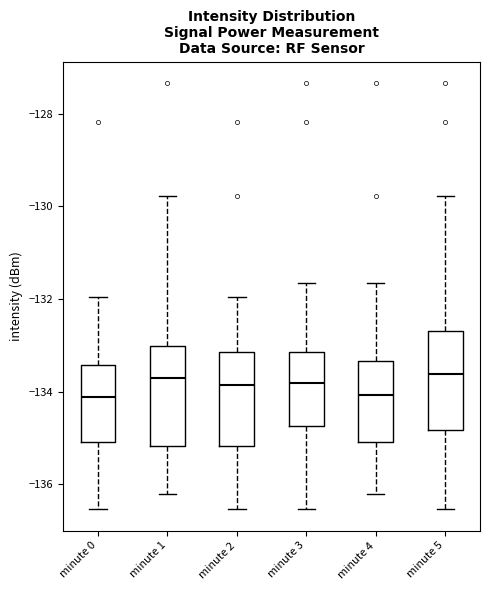

Reading left to right, read every box against the y-axis: the position of its median line, the range the box covers, and the ends of its whiskers. The values are not printed on the chart, so give them approximately, as read against the axis.

minute 0: median -134.2, box -135.0 to -133.4, whiskers -136.6 to -132.0
minute 1: median -133.8, box -135.2 to -133.0, whiskers -136.2 to -129.8
minute 2: median -133.8, box -135.2 to -133.2, whiskers -136.6 to -132.0
minute 3: median -133.8, box -134.8 to -133.2, whiskers -136.6 to -131.6
minute 4: median -134.0, box -135.0 to -133.4, whiskers -136.2 to -131.6
minute 5: median -133.6, box -134.8 to -132.6, whiskers -136.6 to -129.8